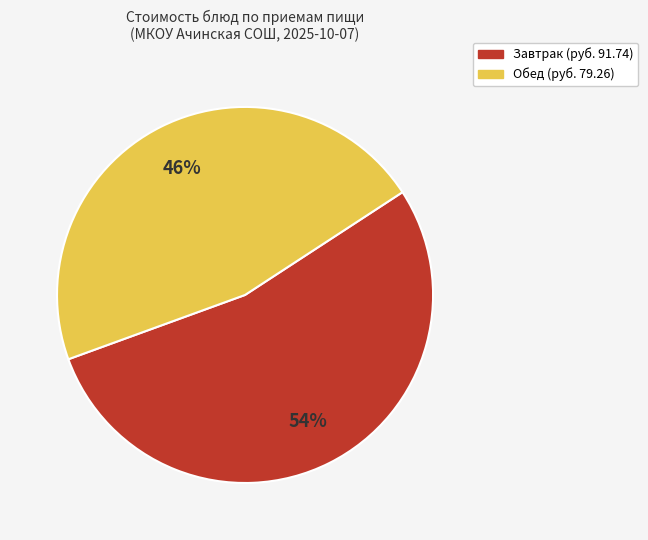

How many segments does this pie chart have?

2